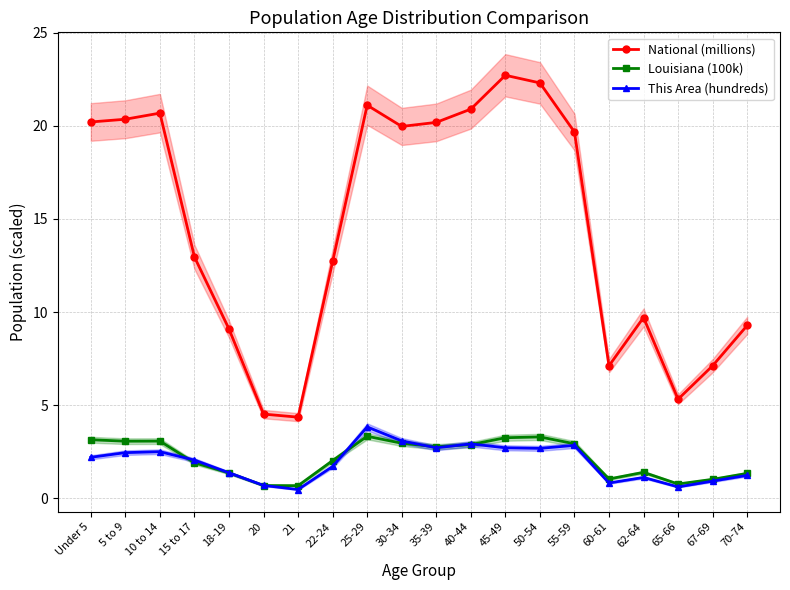

What are all the series names shown in the legend?

National (millions), Louisiana (100k), This Area (hundreds)